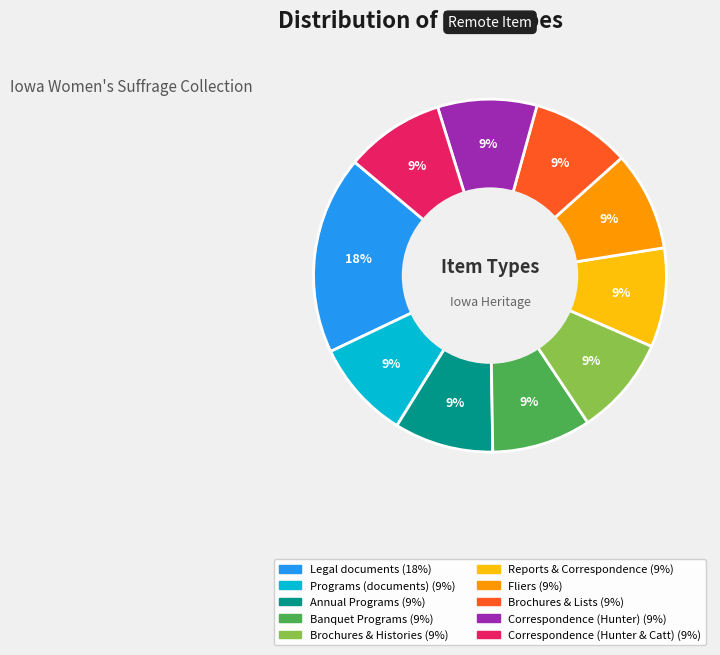

Is there any slice that represents more than half of the pie?

No